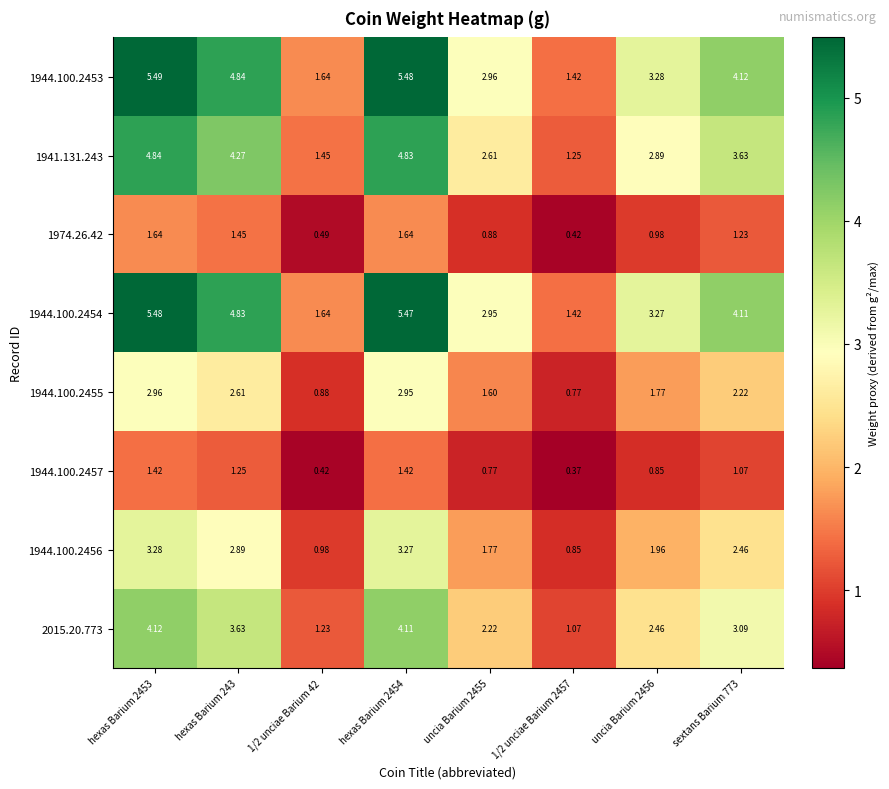

Which series has the largest range (max minus min)?

1944.100.2453